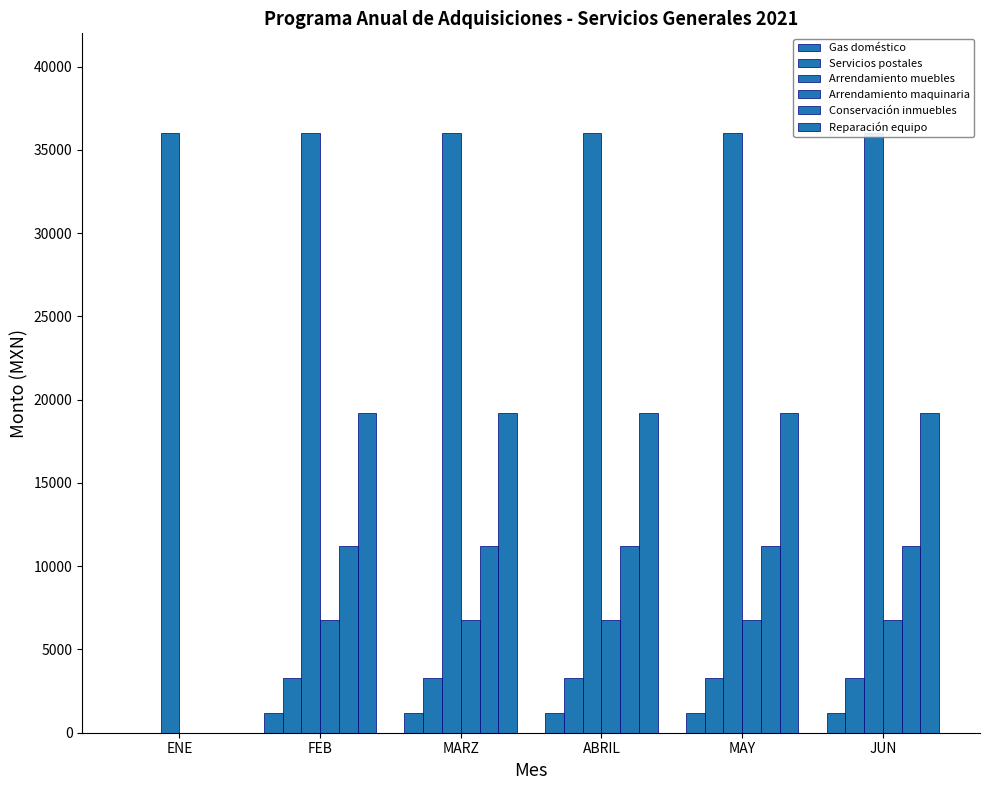

How many series are shown in this chart?

6